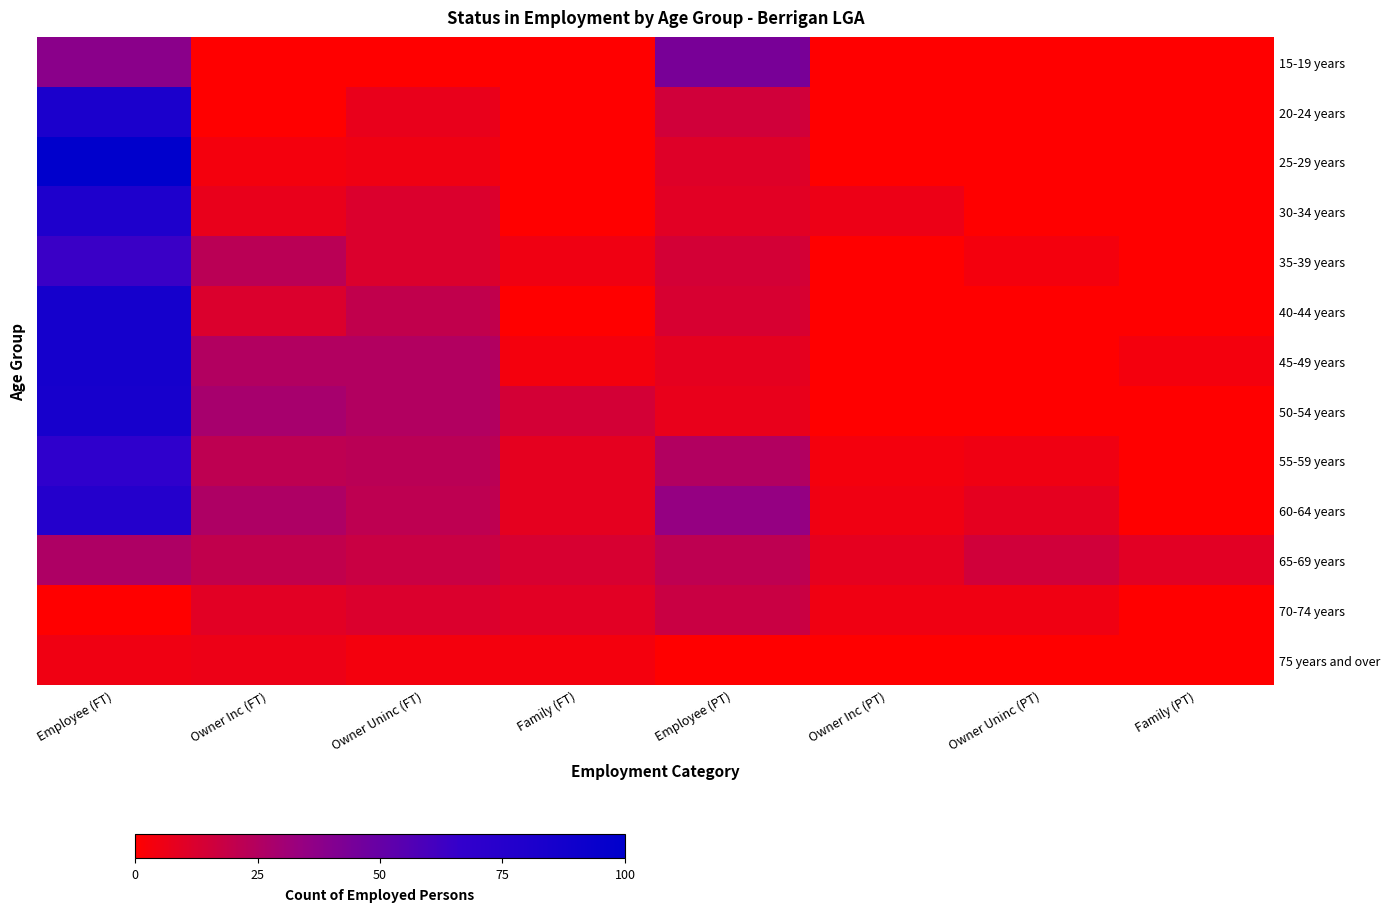

What is the difference between the second highest and minimum values in the 50-54 years series?

28.6